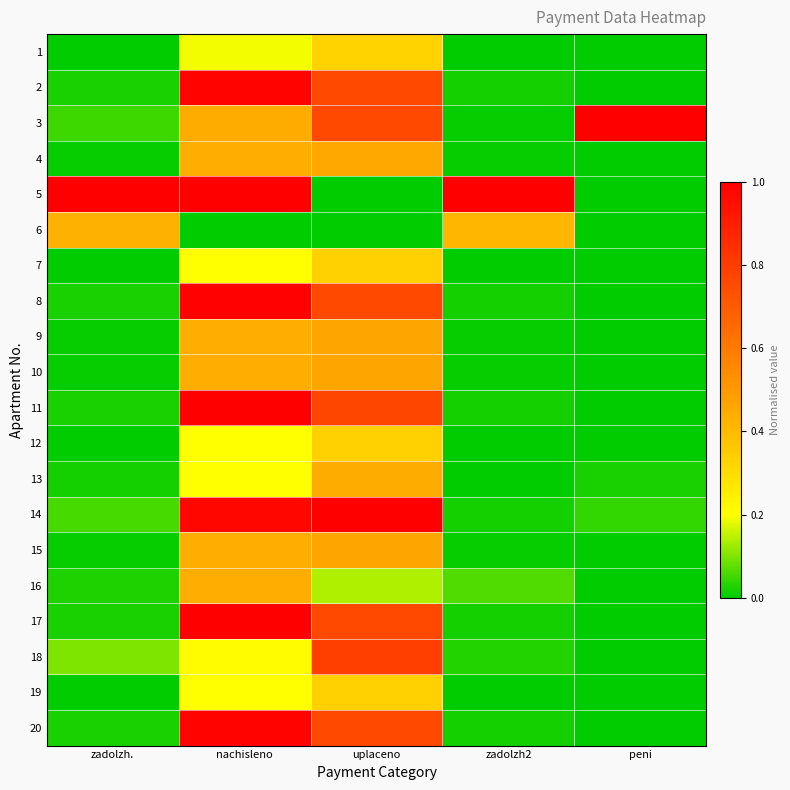

Reading left to right, list all the values displayed in this chart.

1: zadolzh.=0.0	nachisleno=0.2	uplaceno=0.3	zadolzh2=0.0	peni=0.0
2: zadolzh.=0.0	nachisleno=1.0	uplaceno=0.8	zadolzh2=0.0	peni=0.0
3: zadolzh.=0.1	nachisleno=0.4	uplaceno=0.8	zadolzh2=0.0	peni=1.0
4: zadolzh.=0.0	nachisleno=0.4	uplaceno=0.5	zadolzh2=0.0	peni=0.0
5: zadolzh.=1.0	nachisleno=1.0	uplaceno=0.0	zadolzh2=1.0	peni=0.0
6: zadolzh.=0.4	nachisleno=0.0	uplaceno=0.0	zadolzh2=0.4	peni=0.0
7: zadolzh.=0.0	nachisleno=0.2	uplaceno=0.3	zadolzh2=0.0	peni=0.0
8: zadolzh.=0.0	nachisleno=1.0	uplaceno=0.8	zadolzh2=0.0	peni=0.0
9: zadolzh.=0.0	nachisleno=0.4	uplaceno=0.5	zadolzh2=0.0	peni=0.0
10: zadolzh.=0.0	nachisleno=0.4	uplaceno=0.5	zadolzh2=0.0	peni=0.0
11: zadolzh.=0.0	nachisleno=1.0	uplaceno=0.8	zadolzh2=0.0	peni=0.0
12: zadolzh.=0.0	nachisleno=0.2	uplaceno=0.3	zadolzh2=0.0	peni=0.0
13: zadolzh.=0.0	nachisleno=0.2	uplaceno=0.4	zadolzh2=0.0	peni=0.0
14: zadolzh.=0.1	nachisleno=1.0	uplaceno=1.0	zadolzh2=0.0	peni=0.0
15: zadolzh.=0.0	nachisleno=0.4	uplaceno=0.5	zadolzh2=0.0	peni=0.0
16: zadolzh.=0.0	nachisleno=0.4	uplaceno=0.1	zadolzh2=0.1	peni=0.0
17: zadolzh.=0.0	nachisleno=1.0	uplaceno=0.8	zadolzh2=0.0	peni=0.0
18: zadolzh.=0.1	nachisleno=0.2	uplaceno=0.8	zadolzh2=0.0	peni=0.0
19: zadolzh.=0.0	nachisleno=0.2	uplaceno=0.3	zadolzh2=0.0	peni=0.0
20: zadolzh.=0.0	nachisleno=1.0	uplaceno=0.8	zadolzh2=0.0	peni=0.0